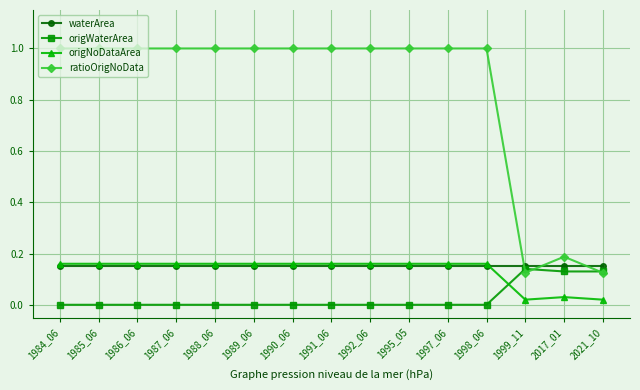

Which series has the largest range (max minus min)?

ratioOrigNoData